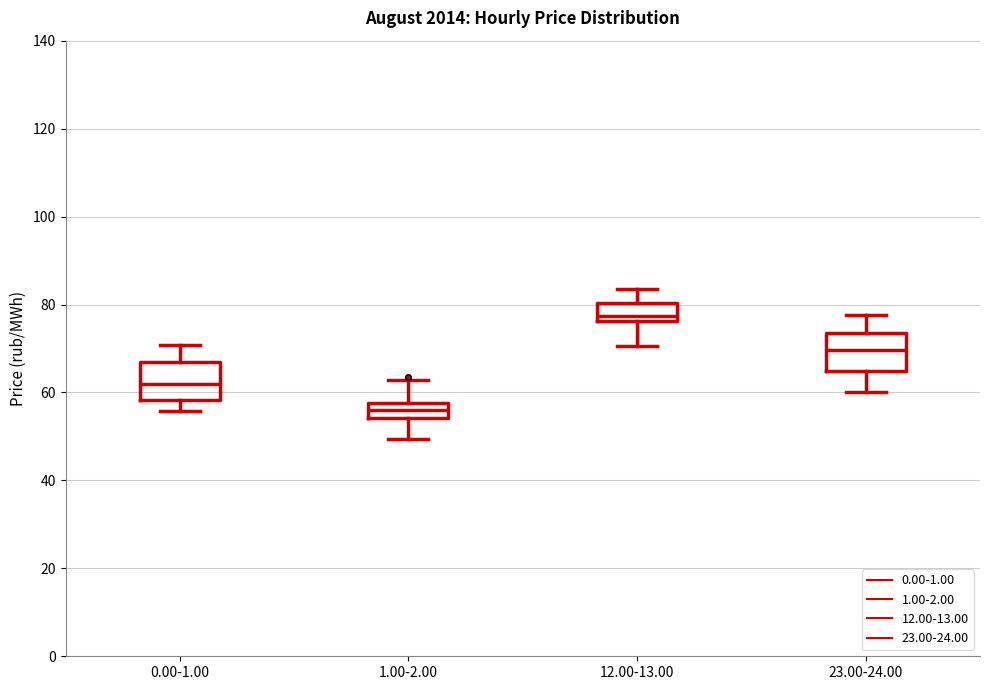

Reading left to right, read every box against the y-axis: the position of its median line, the range the box covers, and the ends of its whiskers. The values are not printed on the chart, so give them approximately, as read against the axis.

0.00-1.00: median 62, box 58 to 68, whiskers 56 to 70
1.00-2.00: median 56, box 54 to 58, whiskers 50 to 62
12.00-13.00: median 78, box 76 to 80, whiskers 70 to 84
23.00-24.00: median 70, box 64 to 74, whiskers 60 to 78